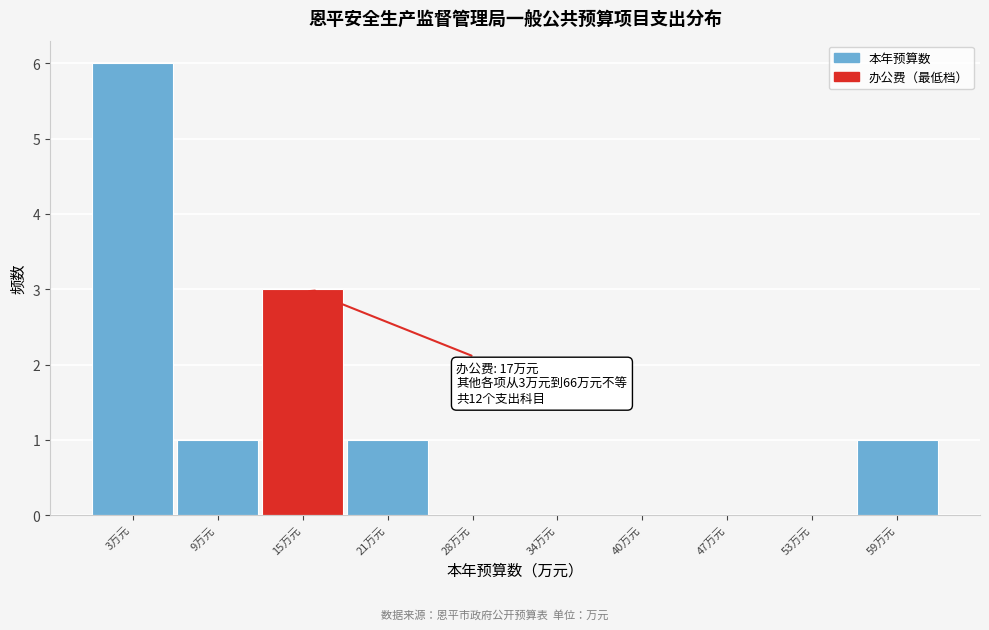

Reading right to left, extract all data points from this chart.

59万元=1	53万元=0	47万元=0	40万元=0	34万元=0	28万元=0	21万元=1	15万元=3	9万元=1	3万元=6